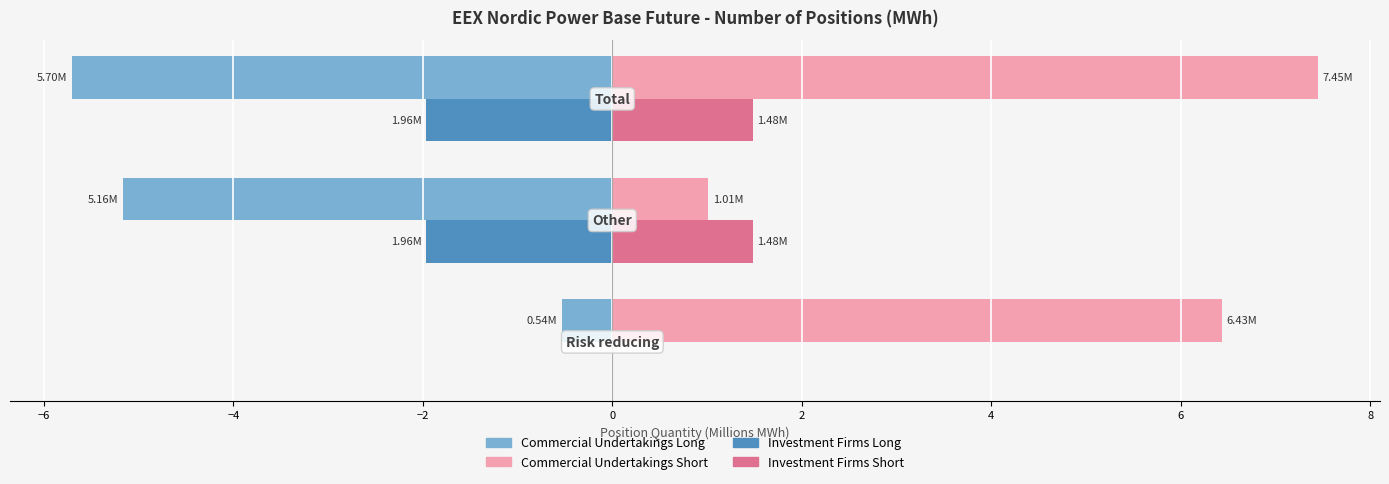

What is the sum of all Commercial Undertakings Short values?

14.9